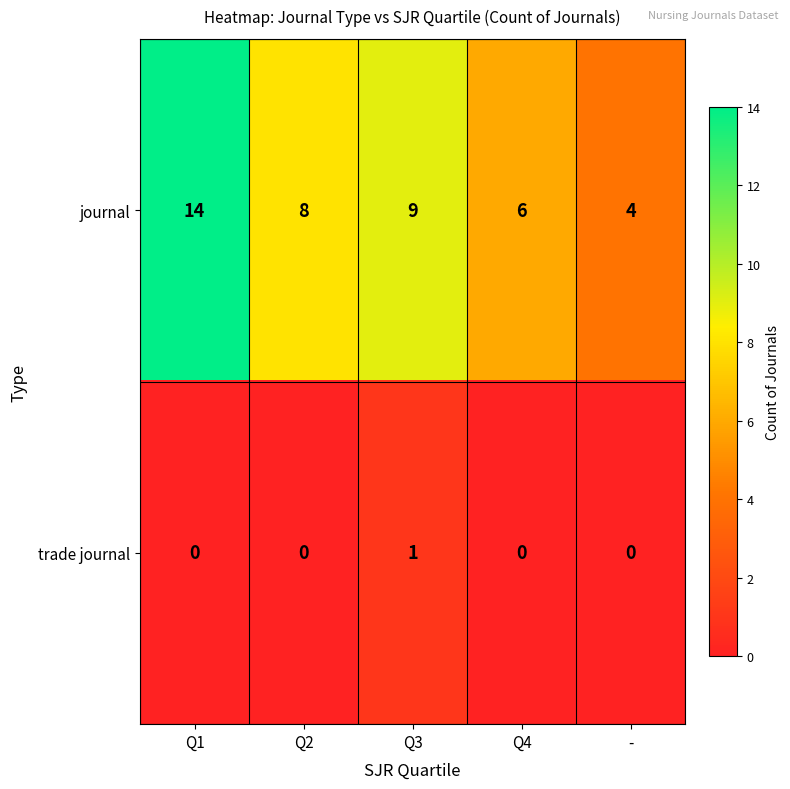

List the series in order of their overall mean, lowest first.

trade journal, journal